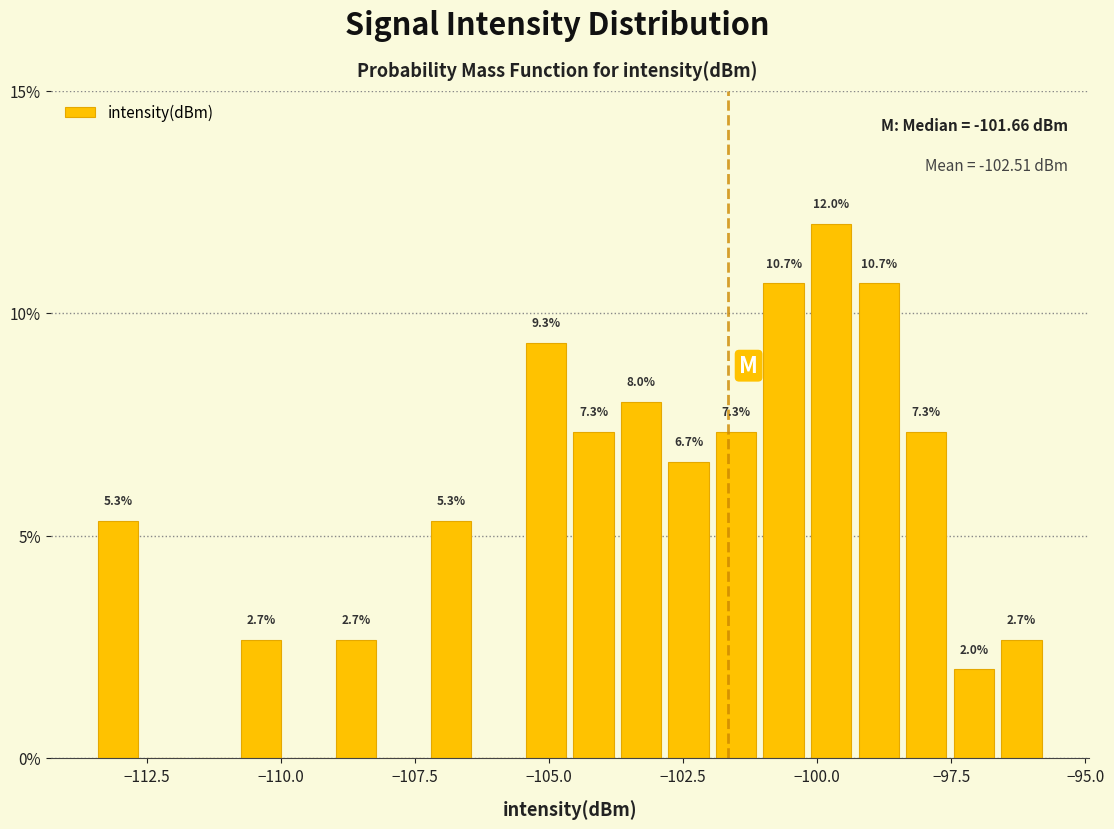

Read against the x-axis, roughly where is the centre of the tallest bar?

-99.5